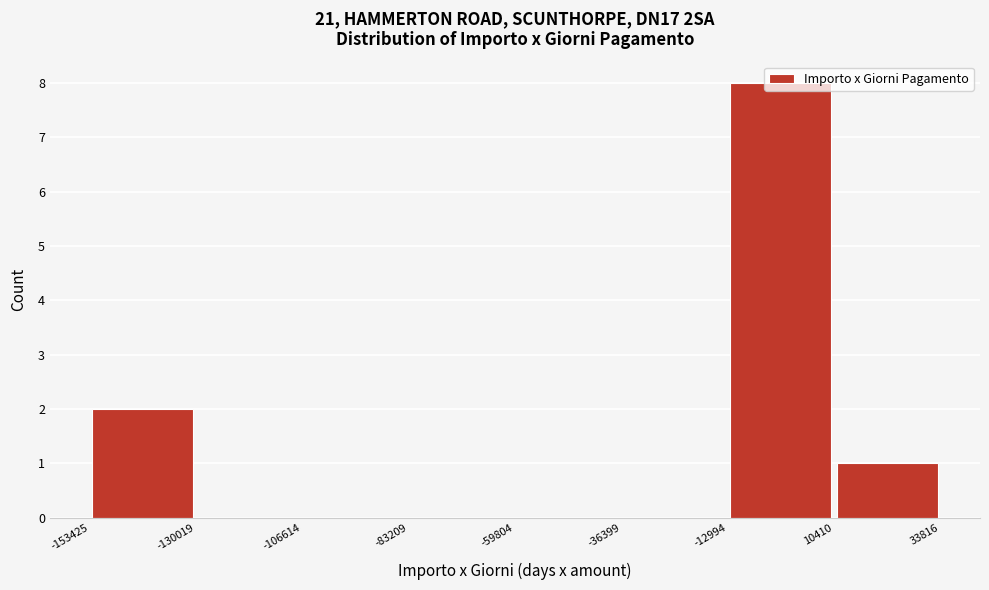

Which range on the x-axis has the tallest bar?

-12994 to 10410